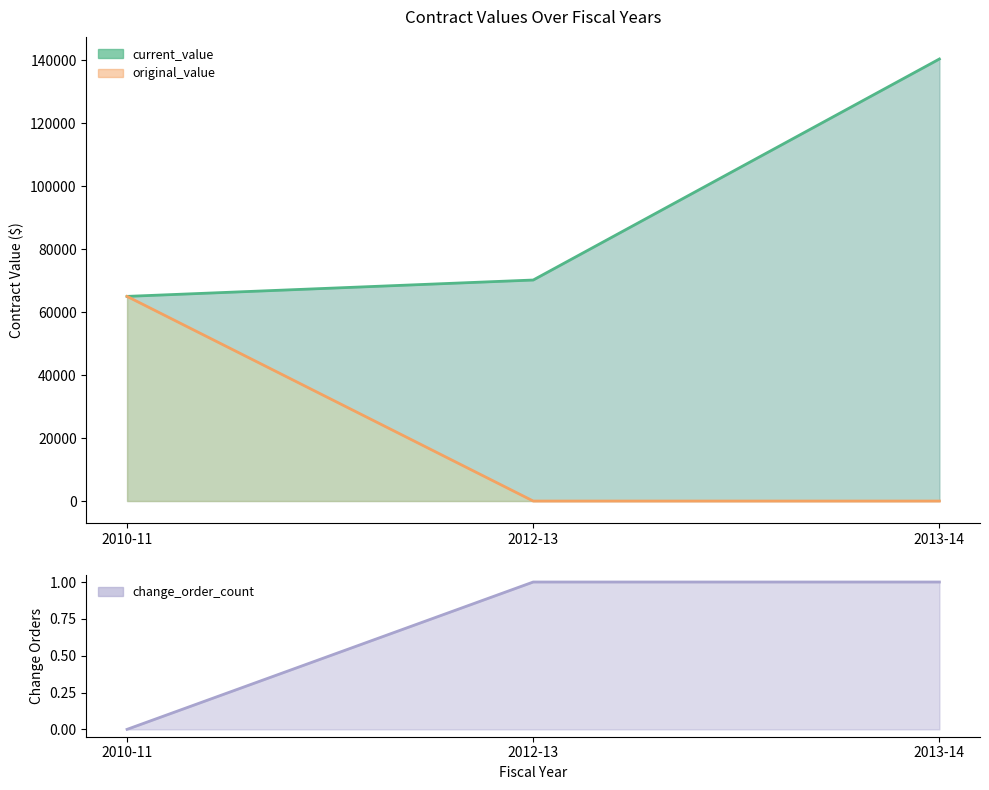

Reading left to right, what are all the values shown in this chart?

current_value: 65000	70200	140400
original_value: 65000	0	0
change_order_count: 0	1	1